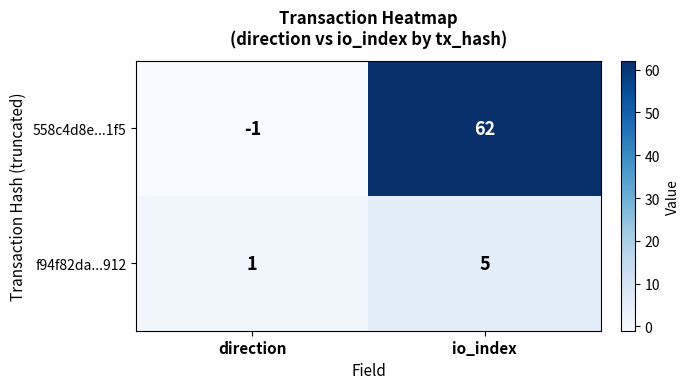

True or false: f94f82da...912 has a value of 5 at io_index.

True